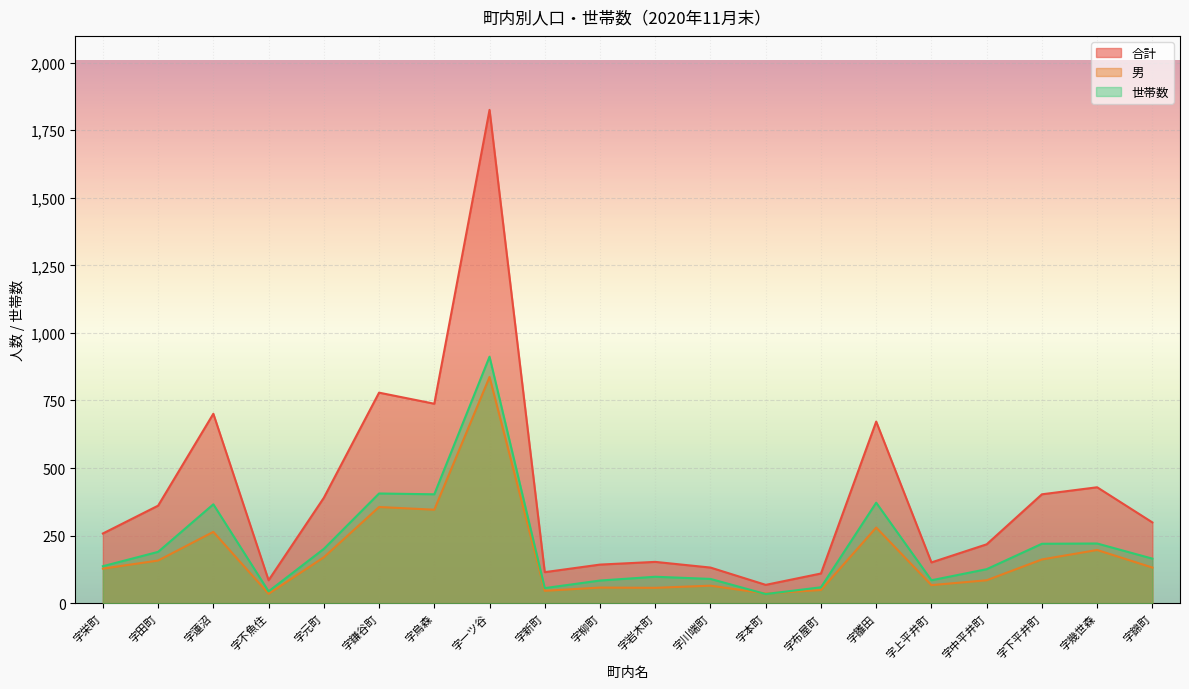

Reading right to left, list all the values displayed in this chart.

合計: 字錦町=299	字幾世森=429	字下平井町=403	字中平井町=218	字上平井町=151	字雛田=672	字布屋町=110	字本町=68	字川端町=132	字岩木町=153	字柳町=143	字新町=115	字一ツ谷=1825	字烏森=738	字鎌谷町=779	字元町=390	字不魚住=85	字蓮沼=701	字田町=361	字栄町=258
男: 字錦町=132	字幾世森=197	字下平井町=162	字中平井町=85	字上平井町=67	字雛田=280	字布屋町=49	字本町=36	字川端町=65	字岩木町=57	字柳町=58	字新町=46	字一ツ谷=837	字烏森=346	字鎌谷町=356	字元町=170	字不魚住=35	字蓮沼=264	字田町=158	字栄町=128
世帯数: 字錦町=165	字幾世森=221	字下平井町=220	字中平井町=126	字上平井町=85	字雛田=372	字布屋町=59	字本町=34	字川端町=90	字岩木町=98	字柳町=84	字新町=56	字一ツ谷=912	字烏森=403	字鎌谷町=406	字元町=201	字不魚住=44	字蓮沼=366	字田町=190	字栄町=137